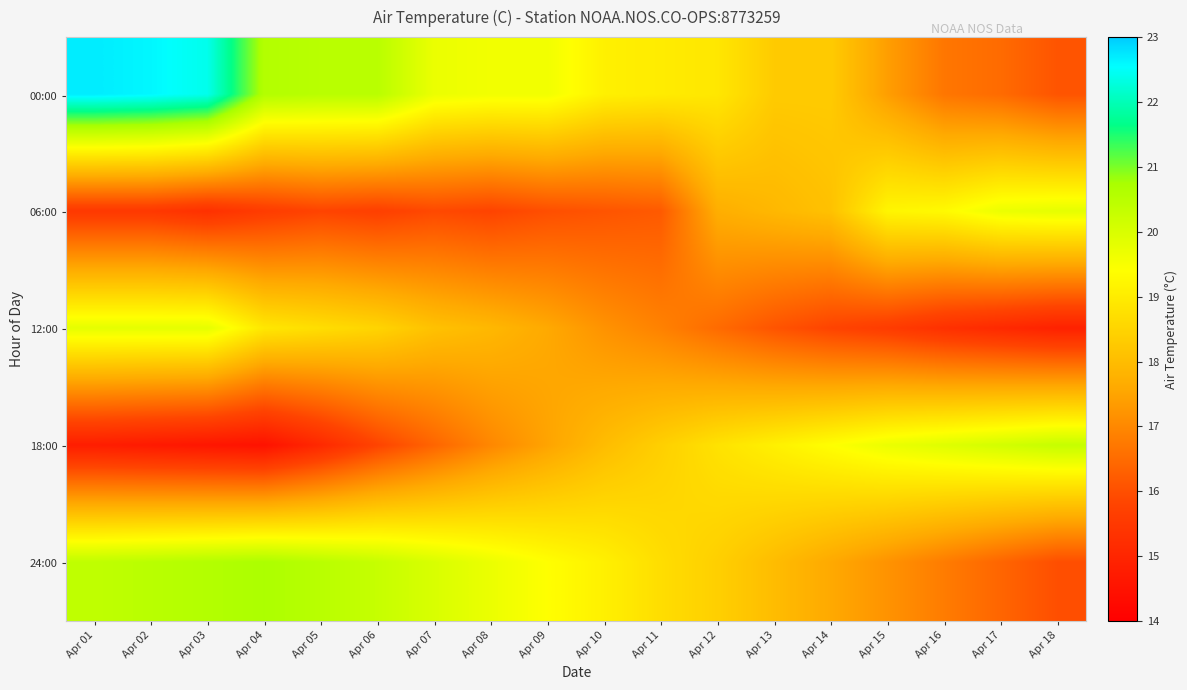

How many categories are shown in the chart?

18